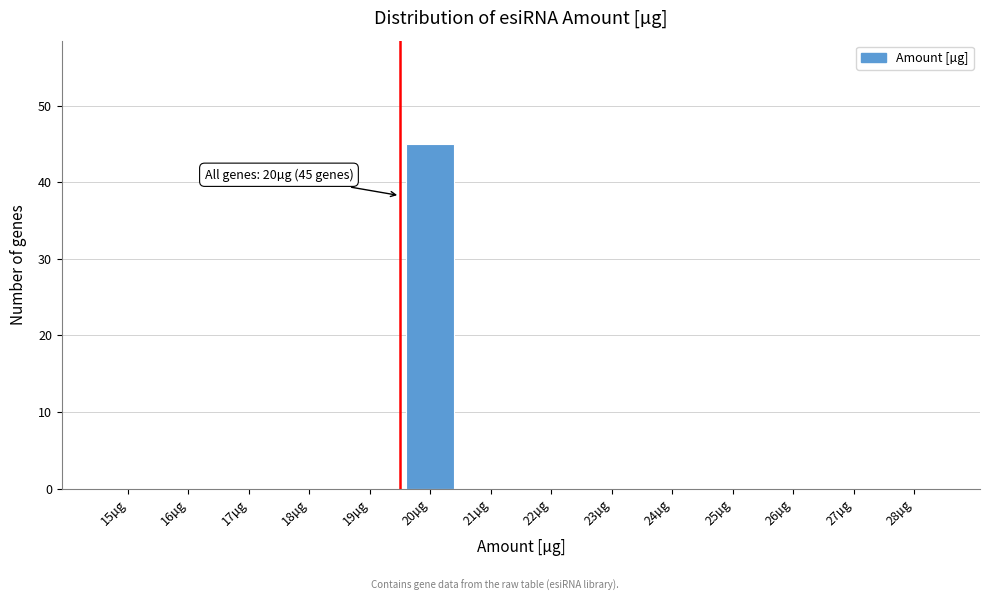

Reading left to right, what are all the values shown in this chart?

15µg=0	16µg=0	17µg=0	18µg=0	19µg=0	20µg=45	21µg=0	22µg=0	23µg=0	24µg=0	25µg=0	26µg=0	27µg=0	28µg=0